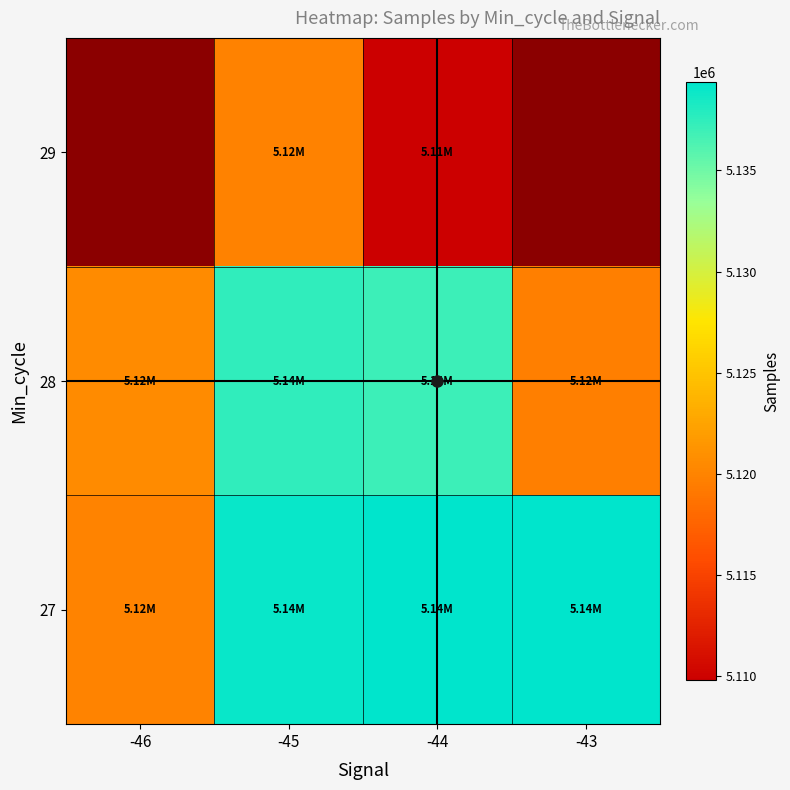

Is the value of 27 at -44 greater than the value of 28 at -45?

Yes